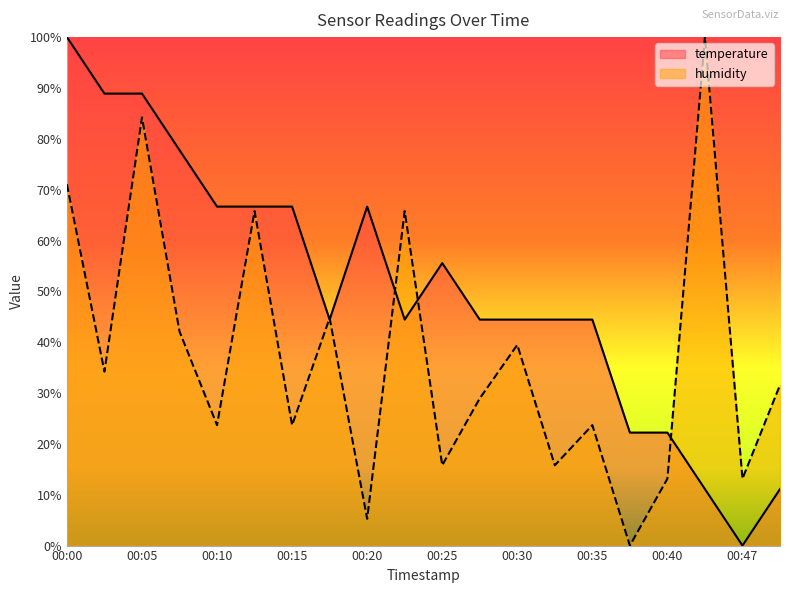

List the series in order of their peak value, highest first.

temperature, humidity